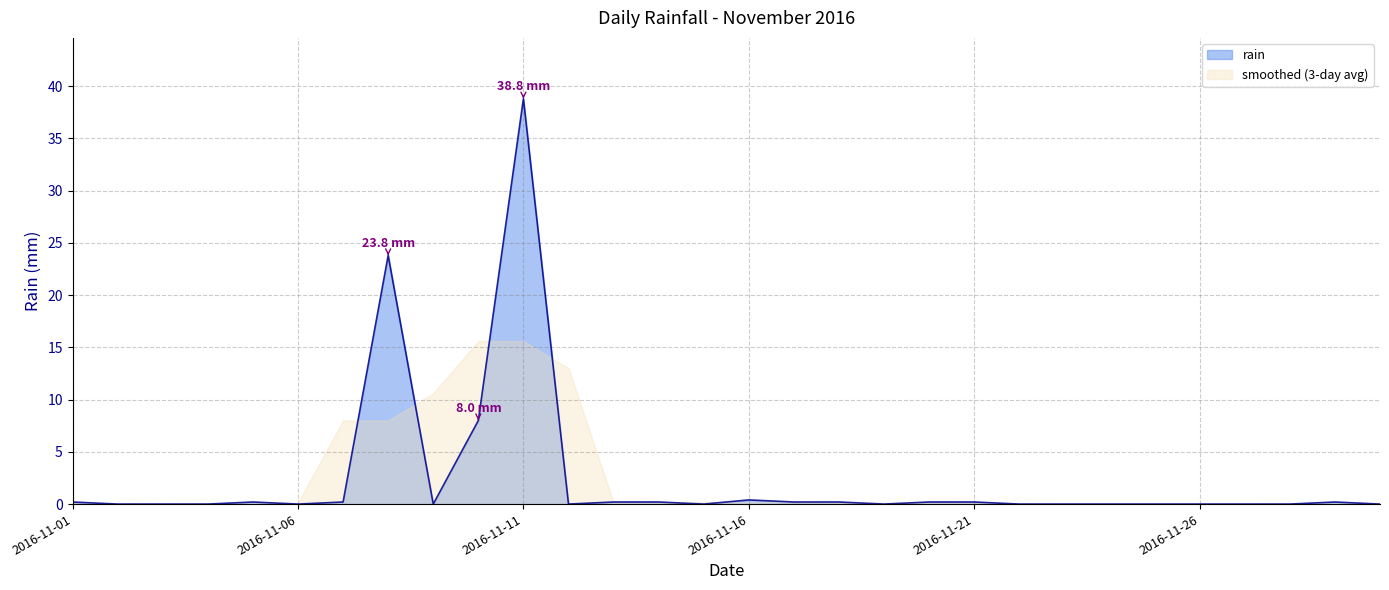

How many values are above zero?

14